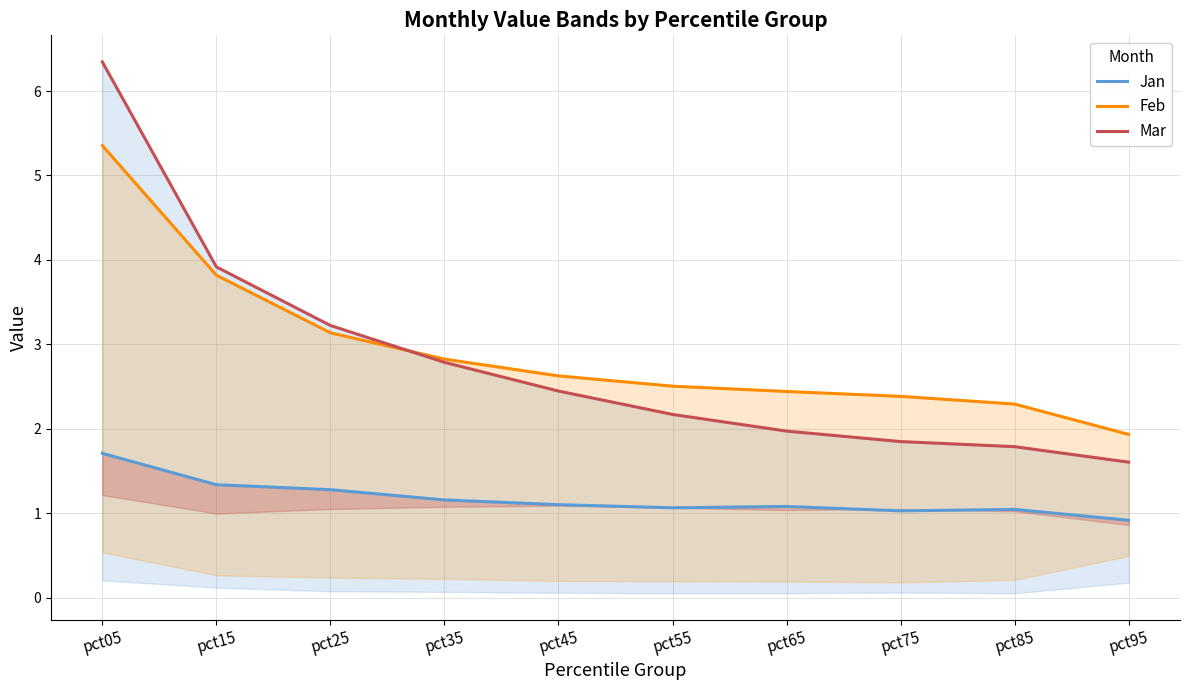

List the labels in order of Jan value, largest first.

pct05, pct15, pct25, pct35, pct45, pct65, pct55, pct85, pct75, pct95